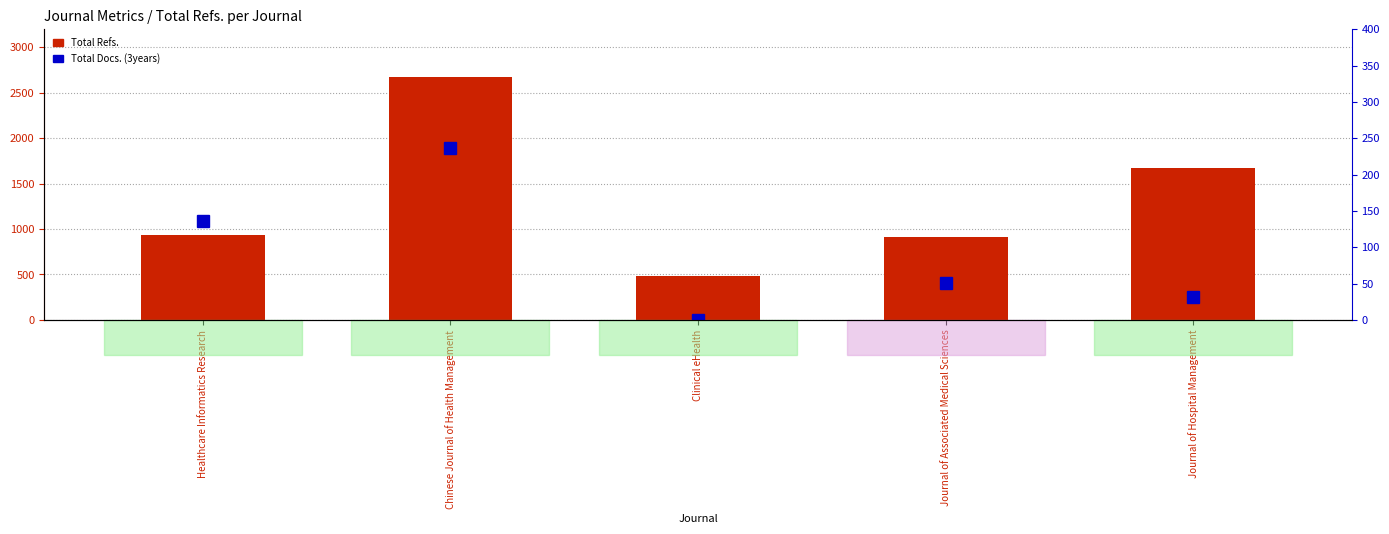

What is the label of the 5th bar from the right?

Healthcare Informatics Research